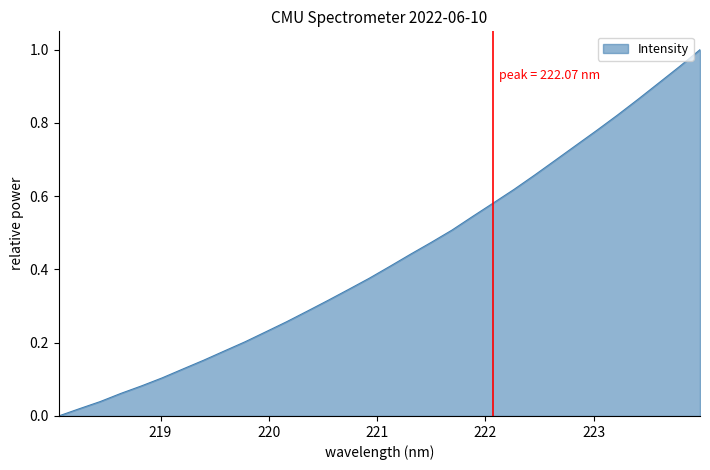

What is the label of the 32nd point from the left?

223.9802